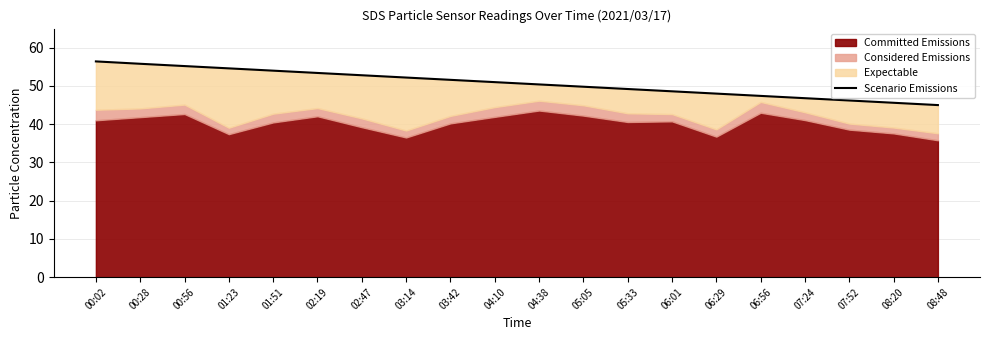

Approximately how many times larger is the value at 07:52 compared to 08:20?

1.0